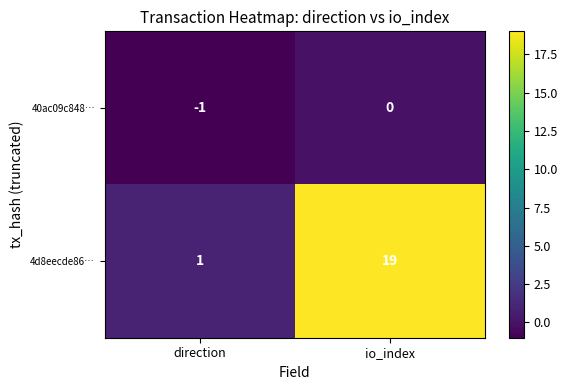

Rank the series by their maximum value, from highest to lowest.

4d8eecde86…, 40ac09c848…